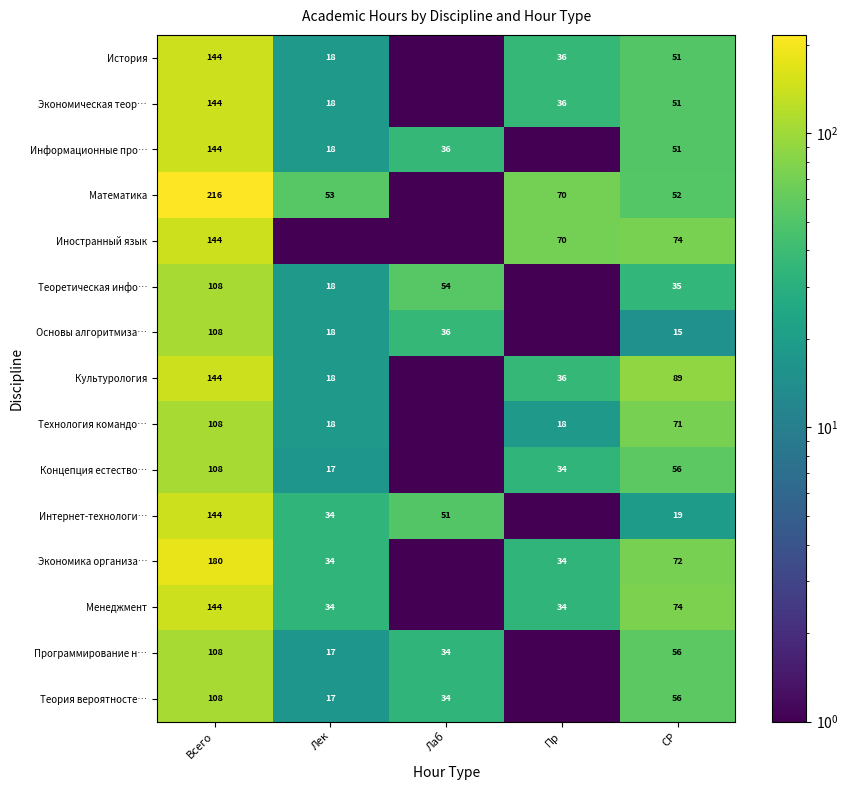

The Программирование н… series shows 56.0 at СР. True or false?

True